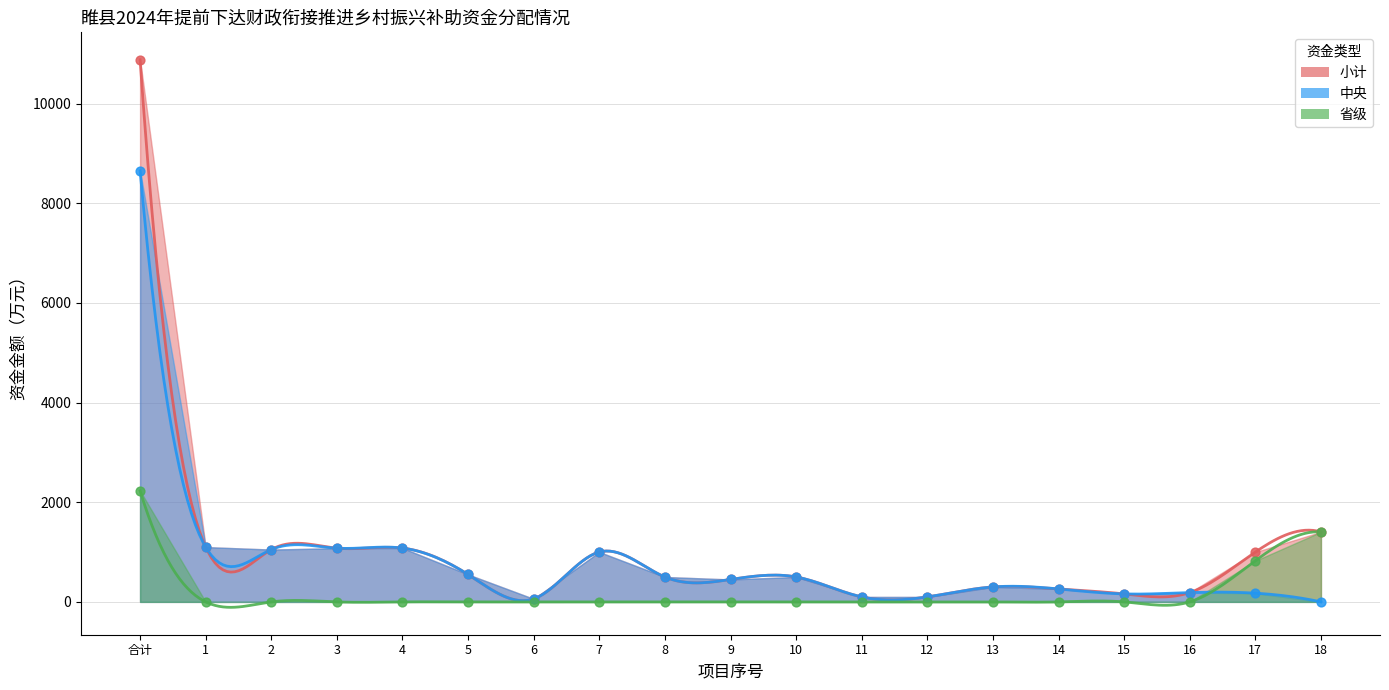

At which category is the sum across all series the highest?

合计